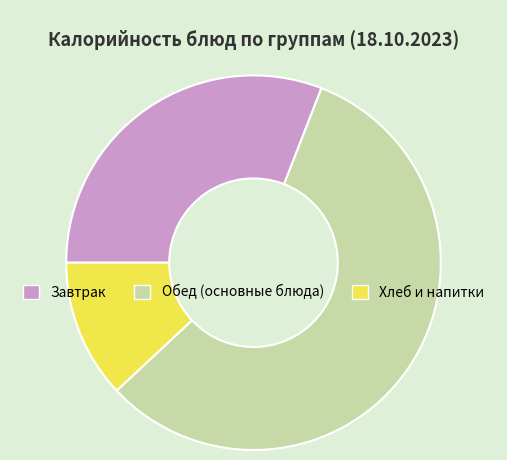

What is the largest slice in the pie chart?

Обед (основные блюда)